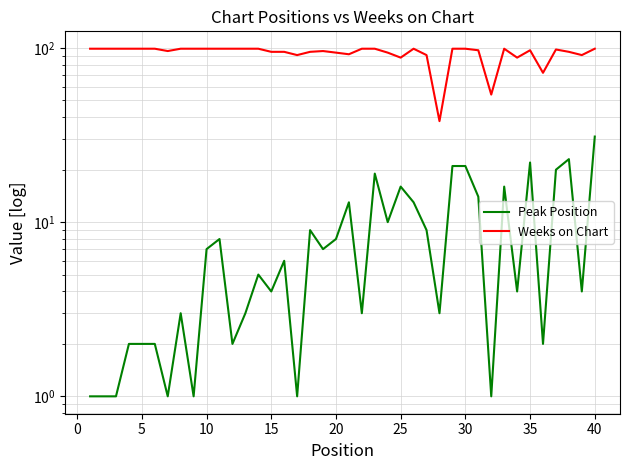

Is it true that Weeks on Chart equals 32 at 31?

False